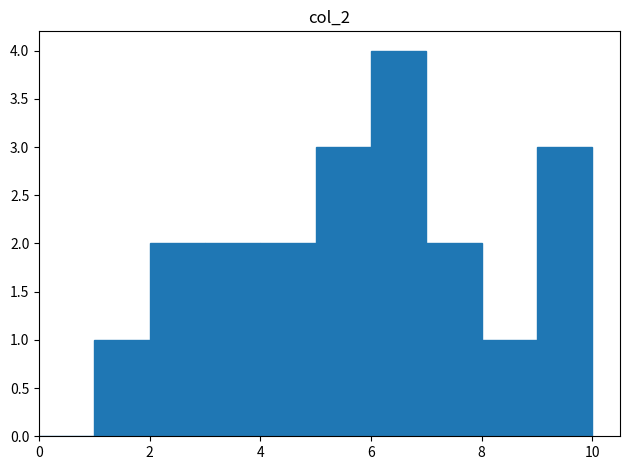

Over which range of the x-axis is the bar tallest?

6 to 7